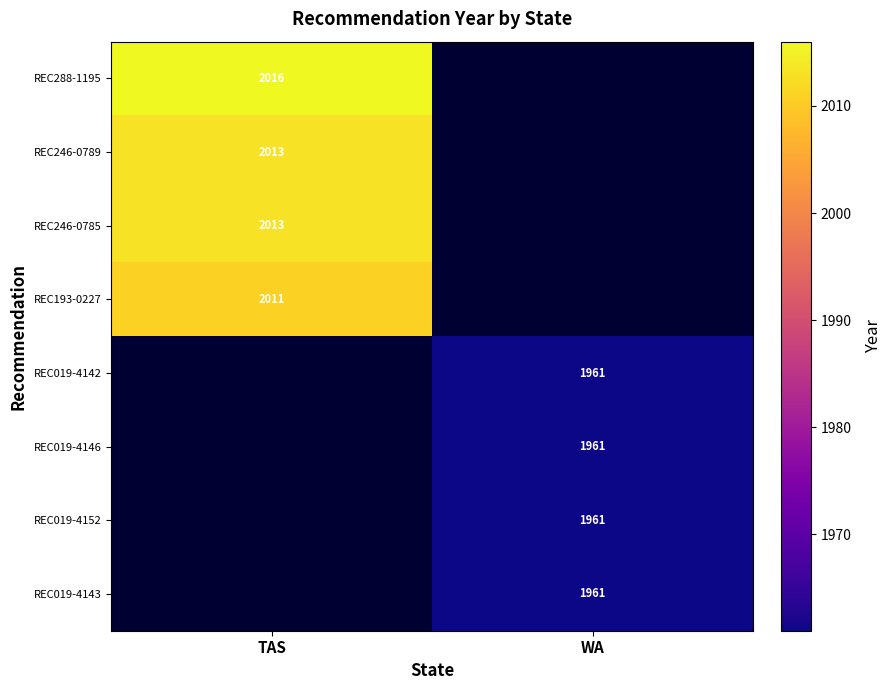

Count the number of data series in this chart.

8